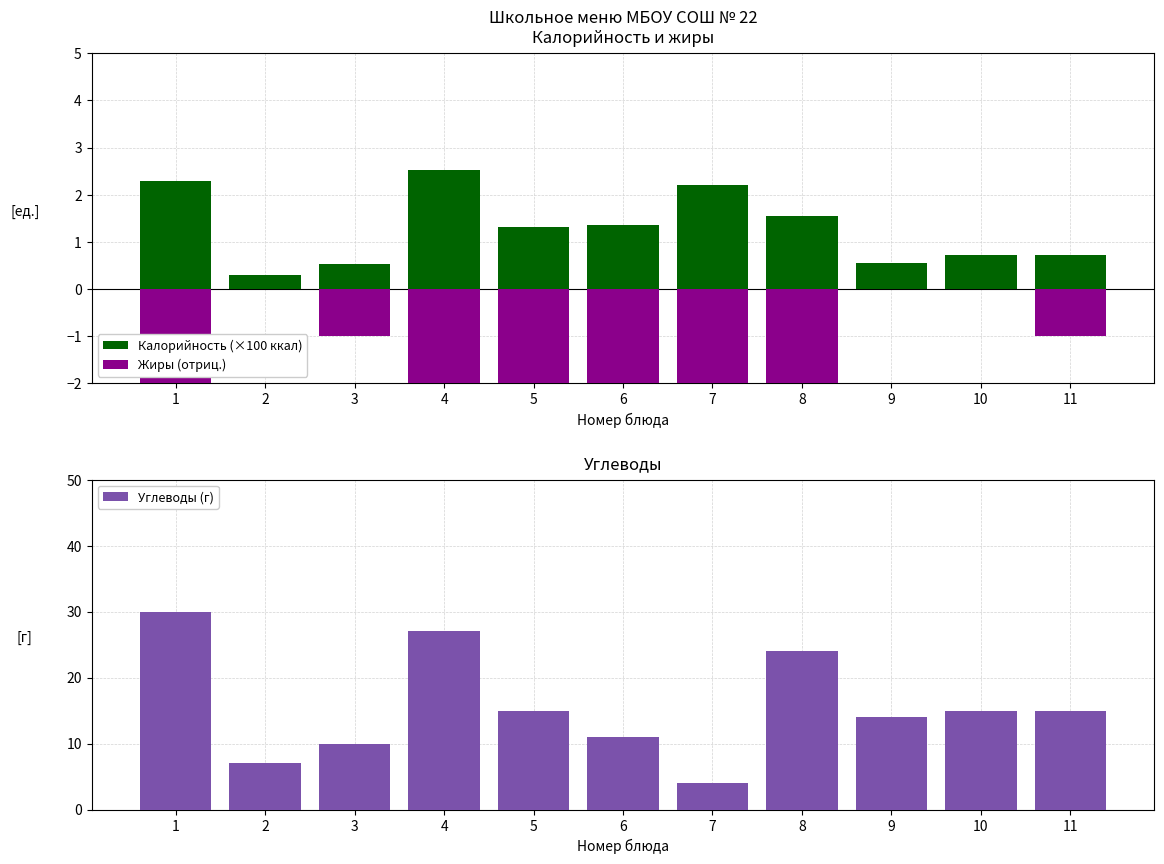

How many negative values does the Жиры (отриц.) series have?

8